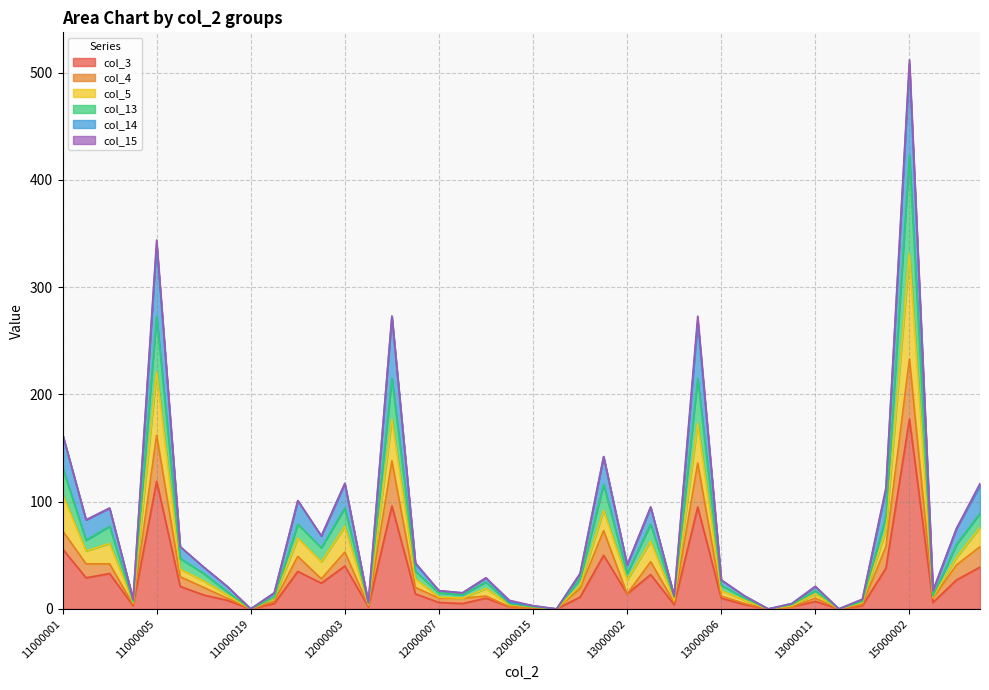

At which category is the sum across all series the highest?

15000002